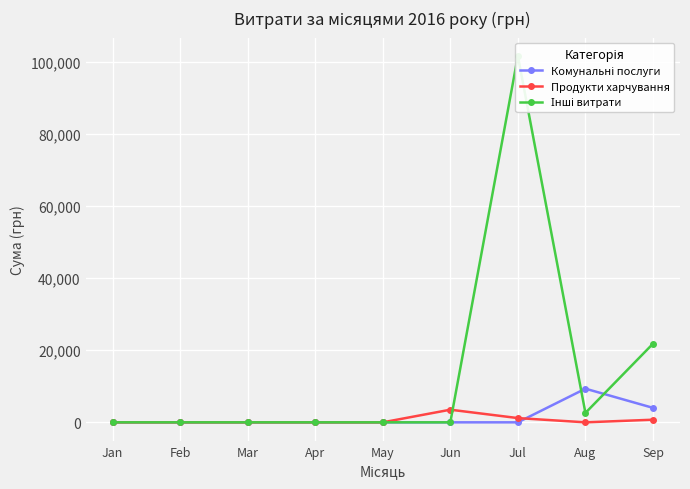

How many lines are shown in the chart?

3